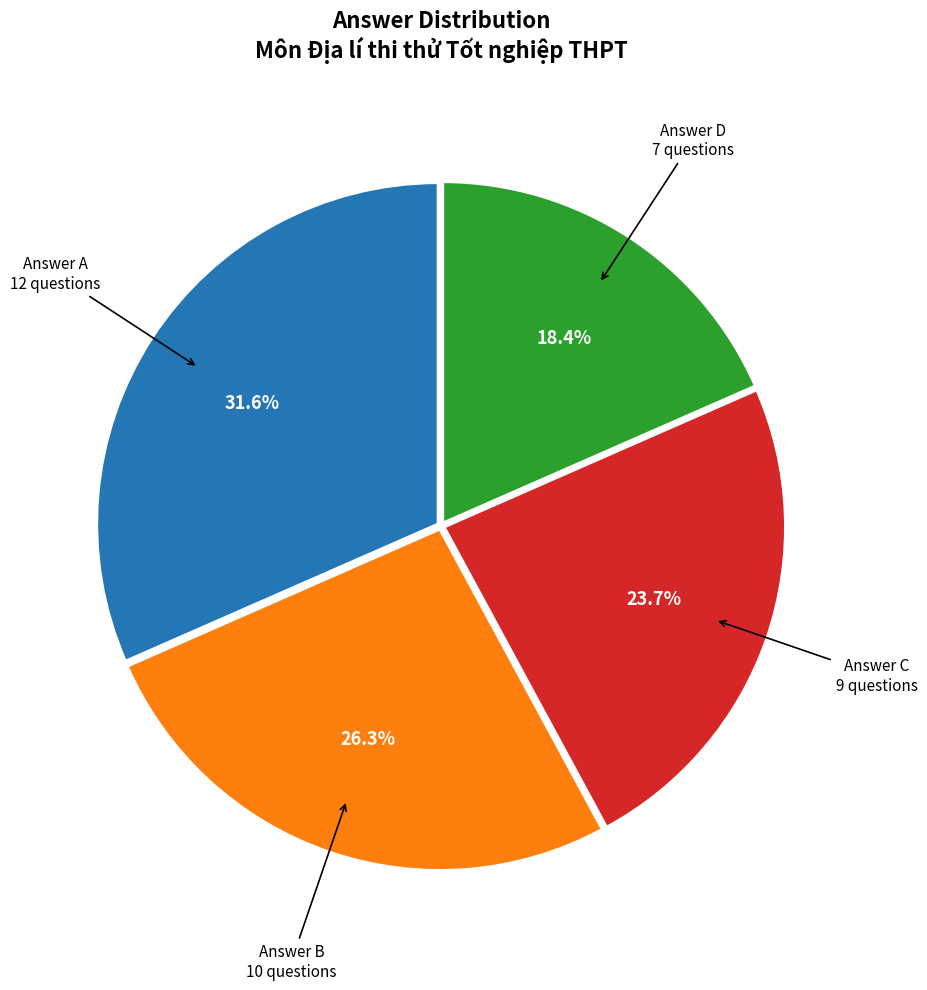

Does any single category account for the majority?

No